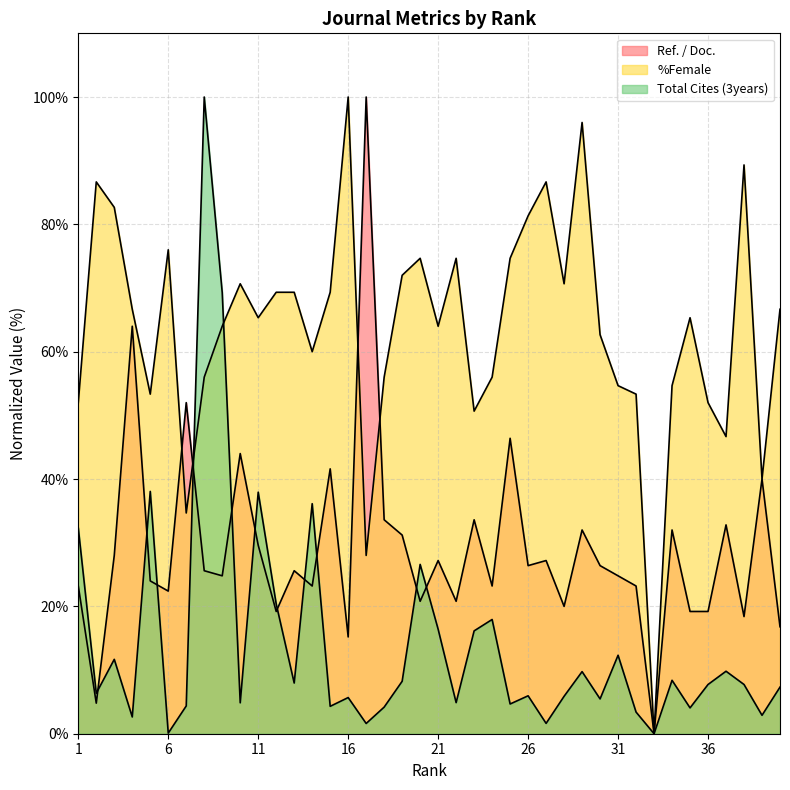

What is the sum of the %Female values at 12 and 24?

125.3